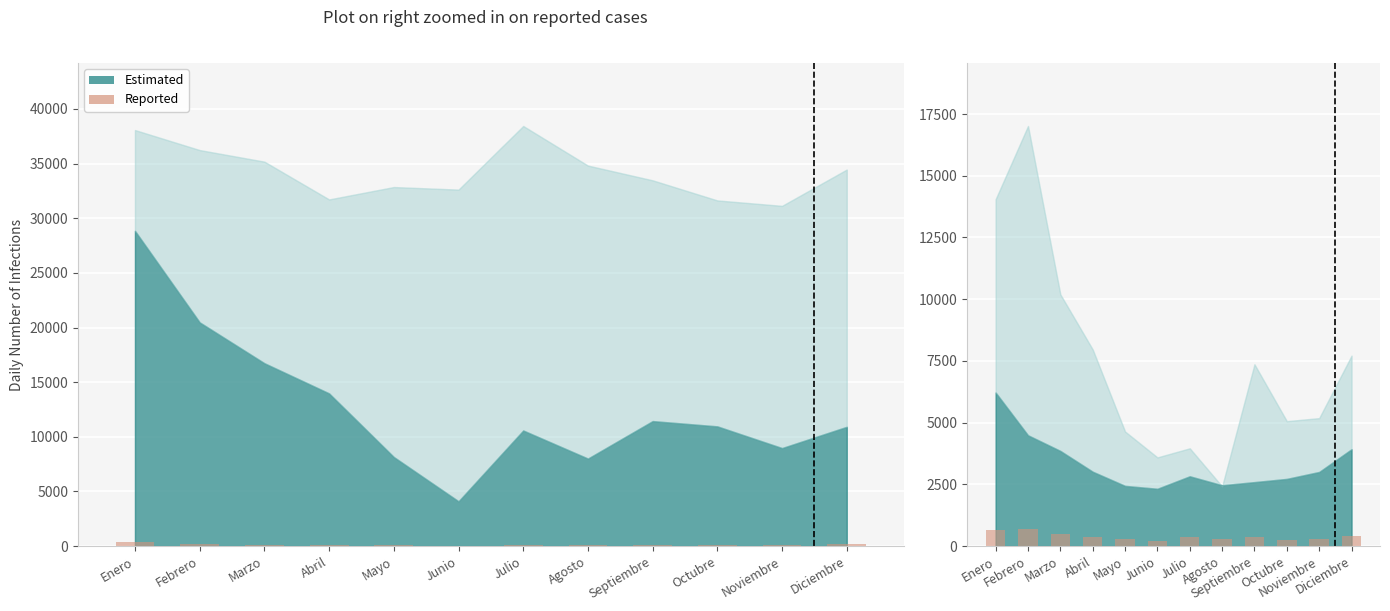

What is the change in value from Enero to Mayo?

-384.2